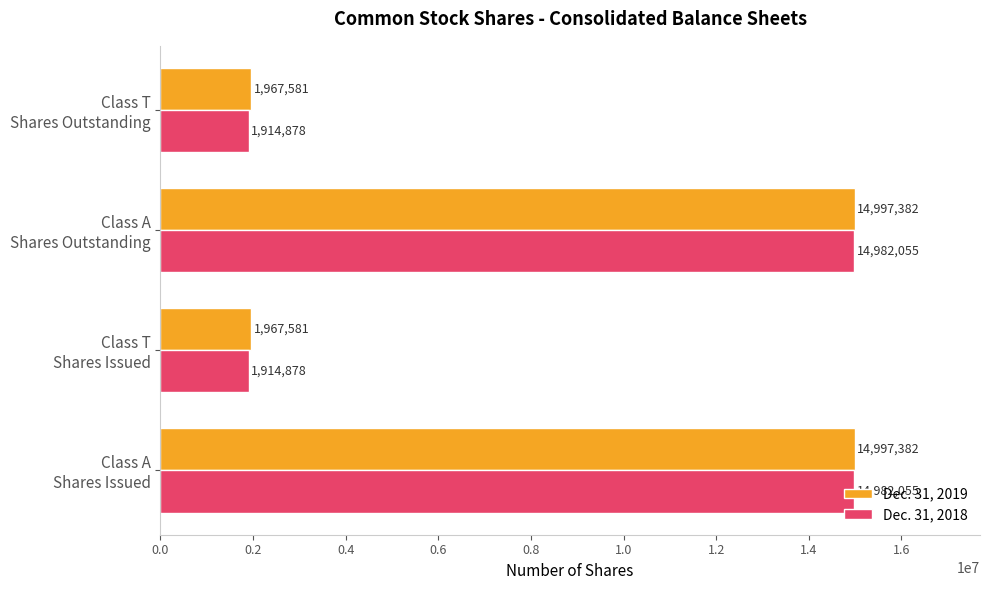

Rank the series by their maximum value, from highest to lowest.

Dec. 31, 2019, Dec. 31, 2018